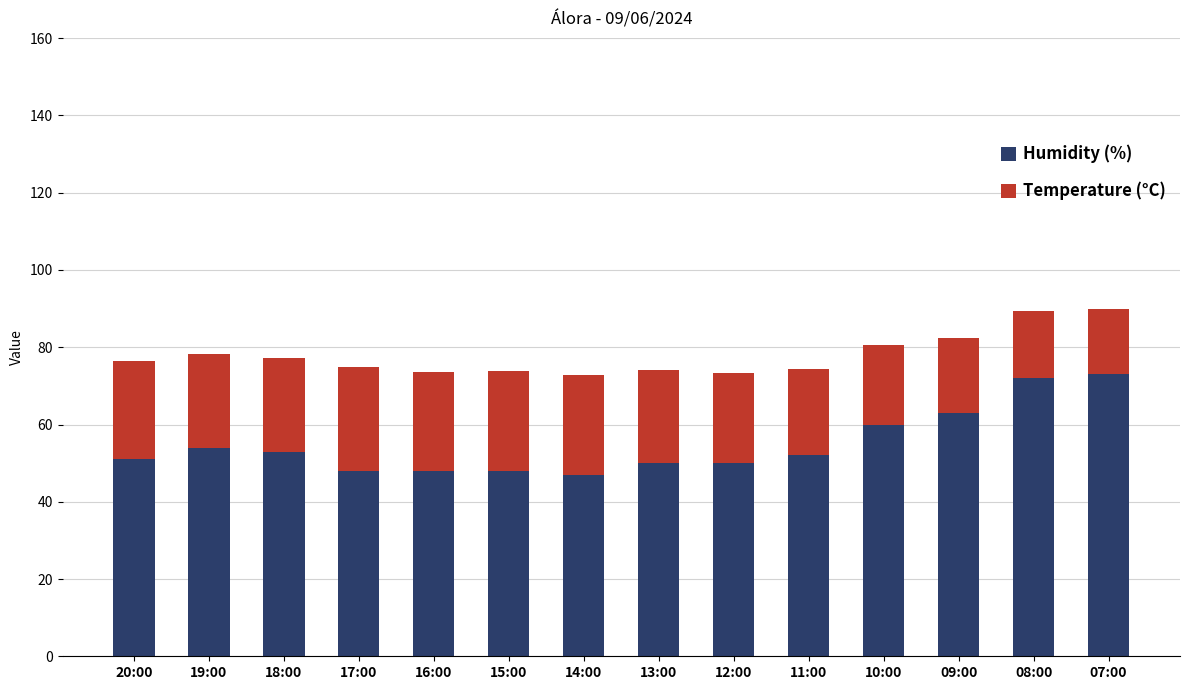

The Humidity (%) series shows 74.9 at 13:00. True or false?

False